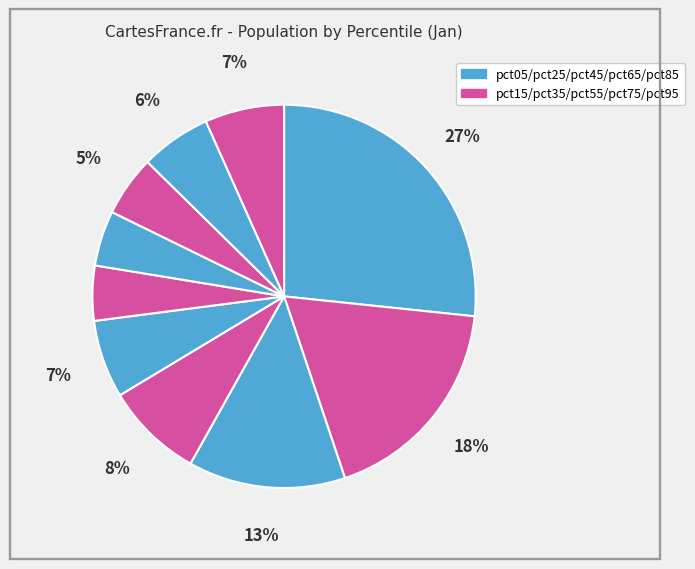

Count the number of slices in the pie.

10